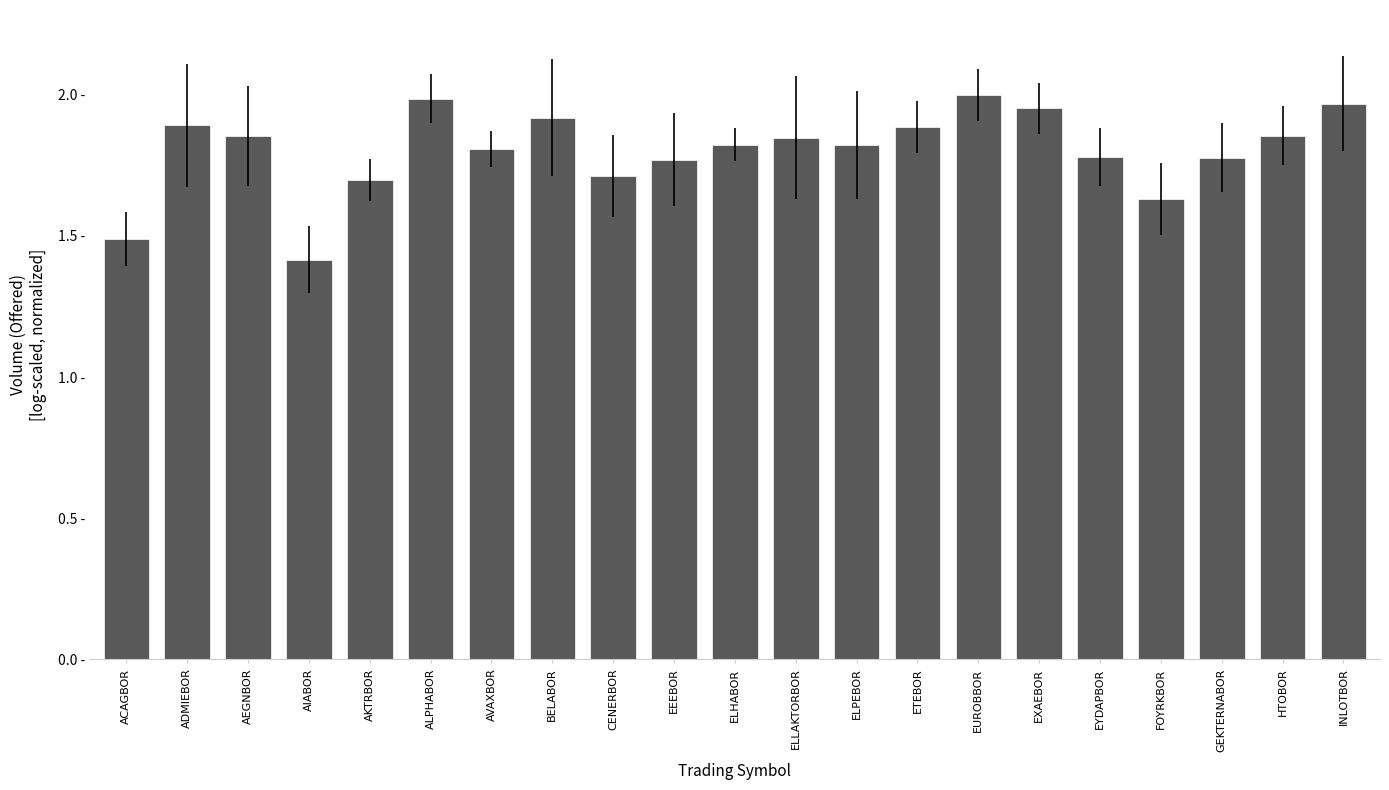

Does the chart contain any negative values?

No